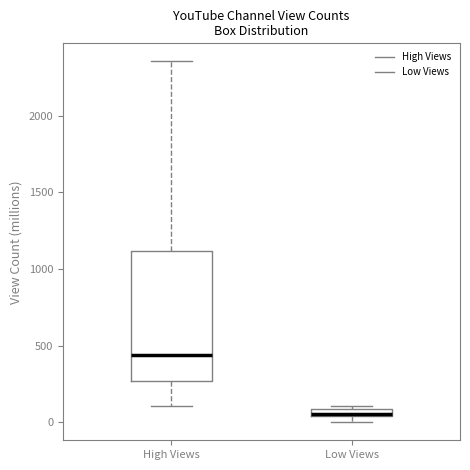

Comparing the boxes themselves (not the whiskers), which one is the tallest?

High Views